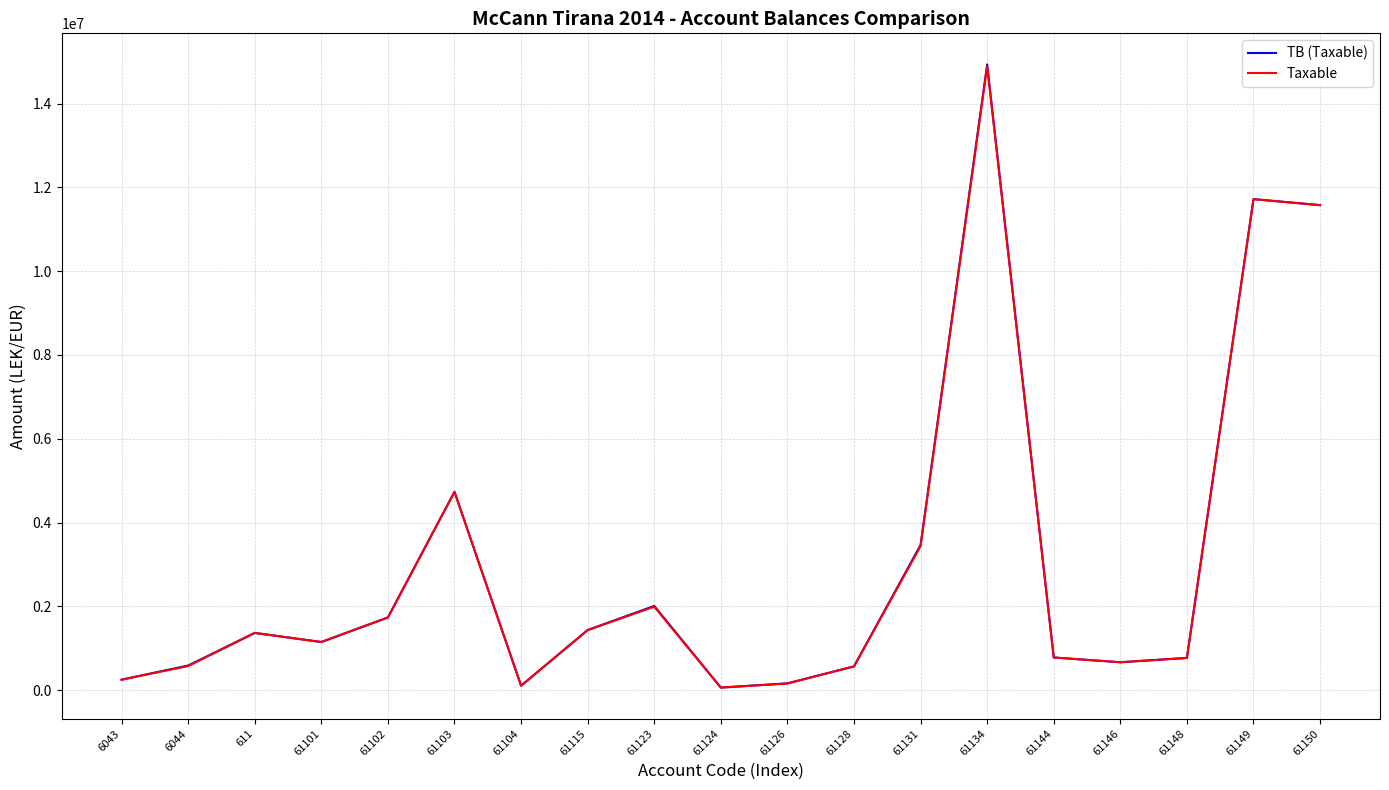

What is the total value across all series at 61144?

1559284.1